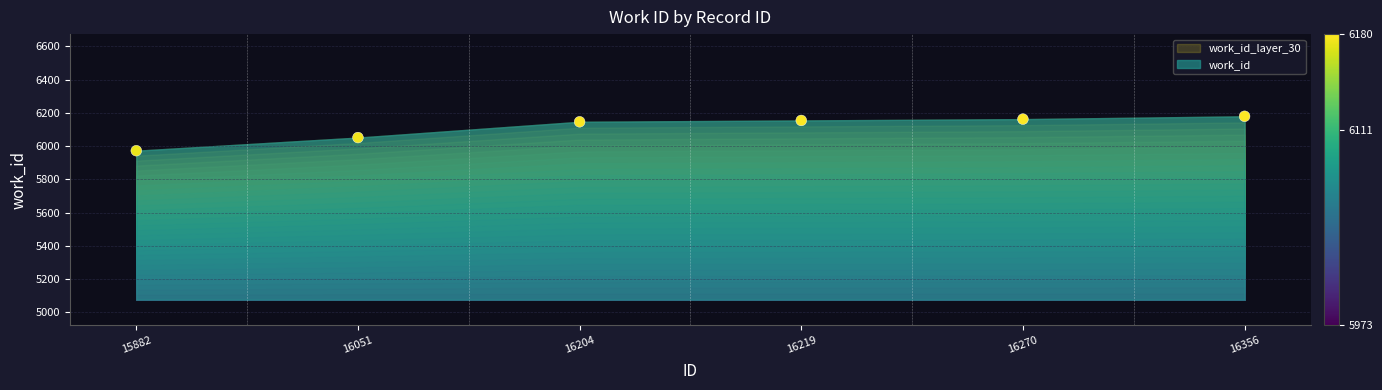

What Y value in the scatter plot is closest to 6076?

6052